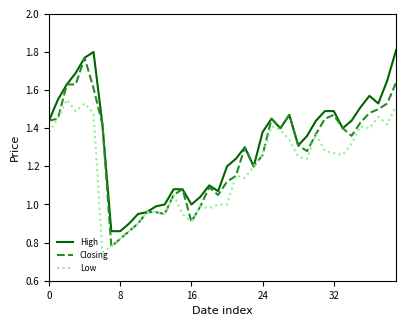

List the series in order of their overall mean, lowest first.

Low, Closing, High